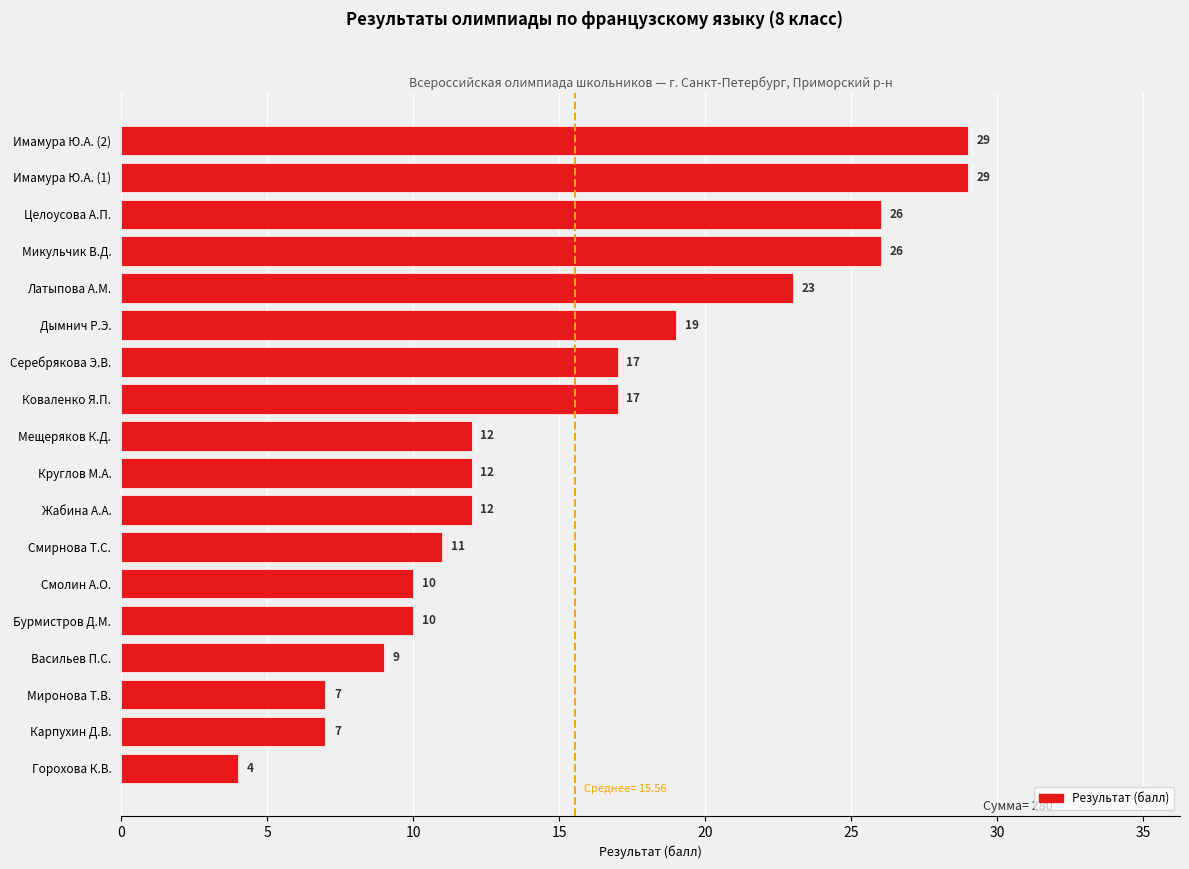

Reading bottom to top, extract all data points from this chart.

4	7	7	9	10	10	11	12	12	12	17	17	19	23	26	26	29	29